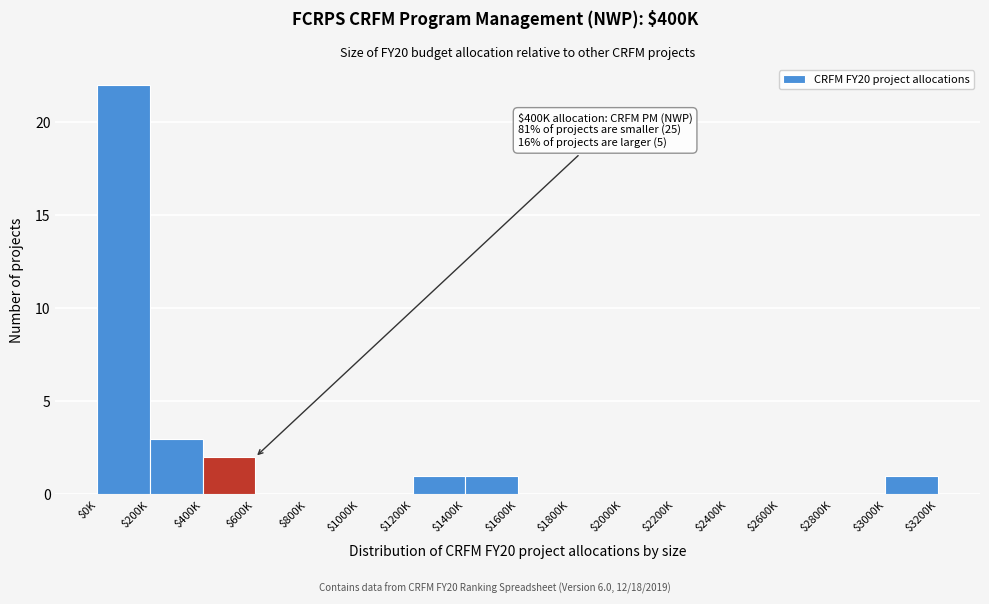

What is the greatest value displayed?

22